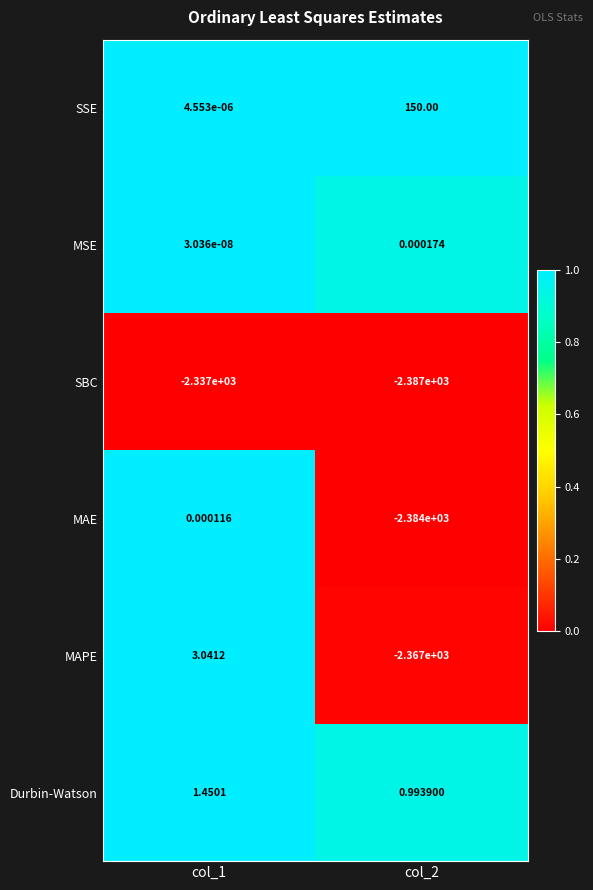

Which series has the largest range (max minus min)?

MAE